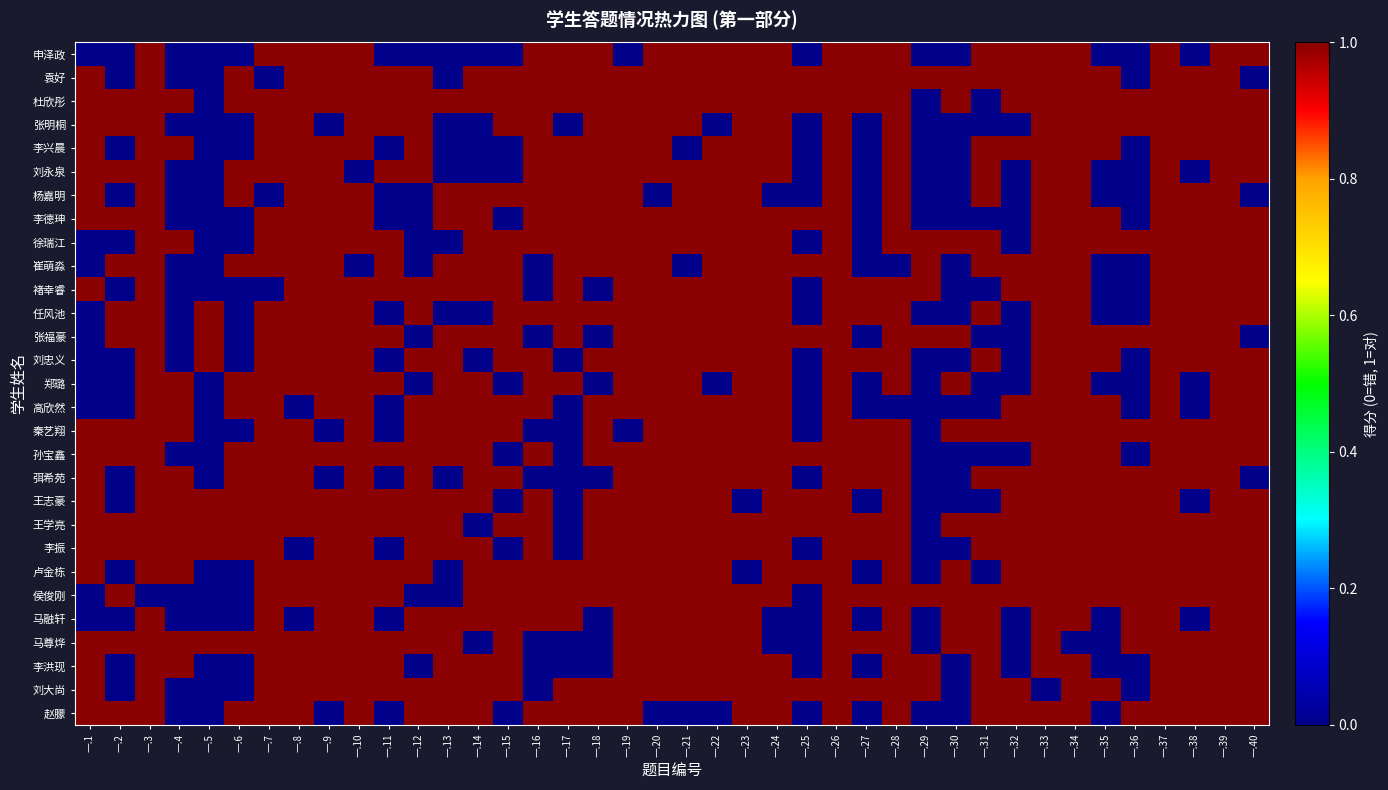

Which category has the lowest value across all series?

一.1